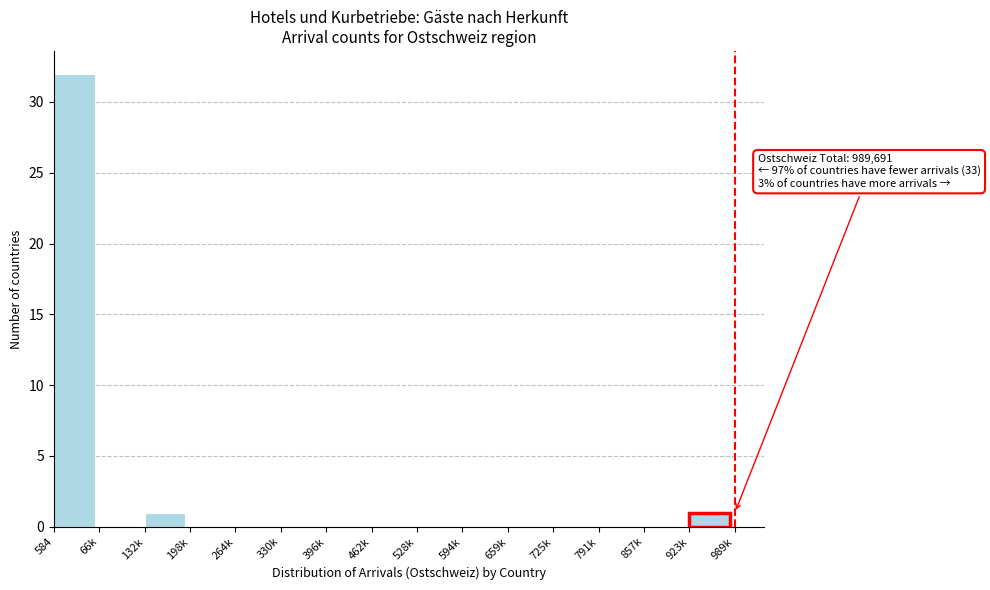

Reading right to left, list all the values displayed in this chart.

923k=1	857k=0	791k=0	725k=0	659k=0	594k=0	528k=0	462k=0	396k=0	330k=0	264k=0	198k=0	132k=1	66k=0	584=32